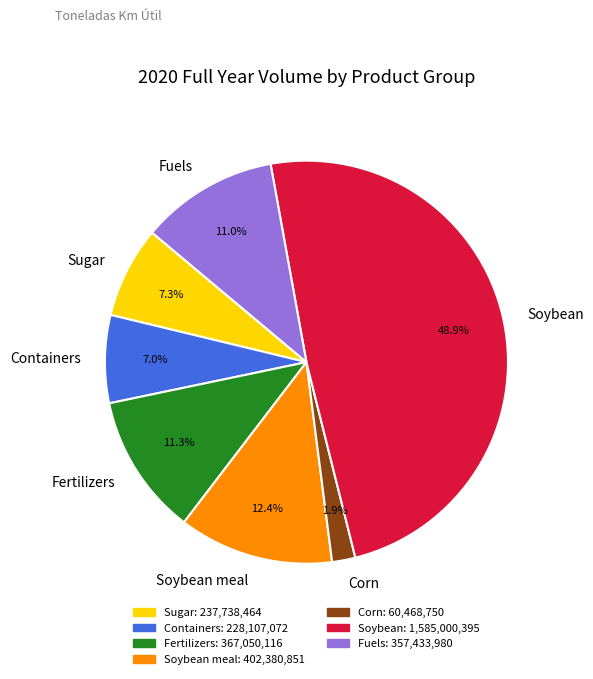

Between Fuels and Soybean, which is larger?

Soybean